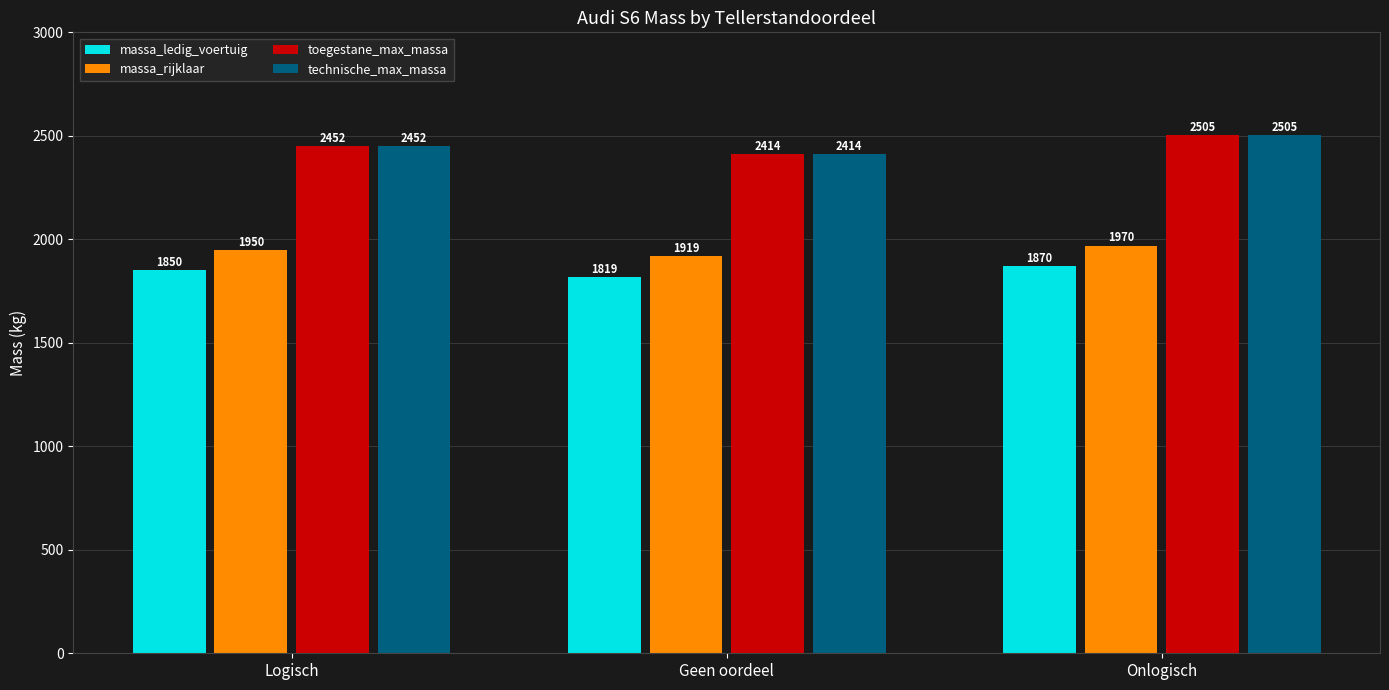

How many groups of bars are there?

3